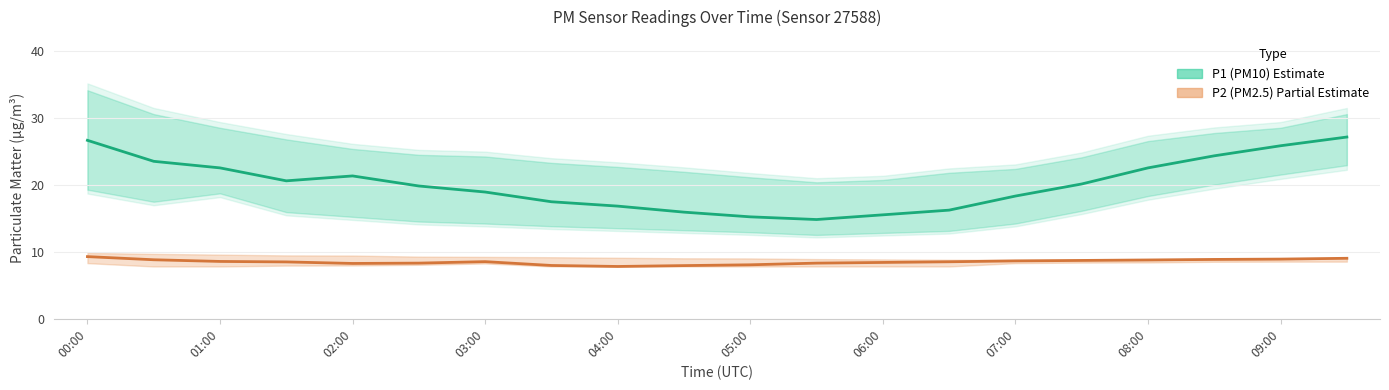

At which label does P1 (PM10) first exceed 20?

00:00